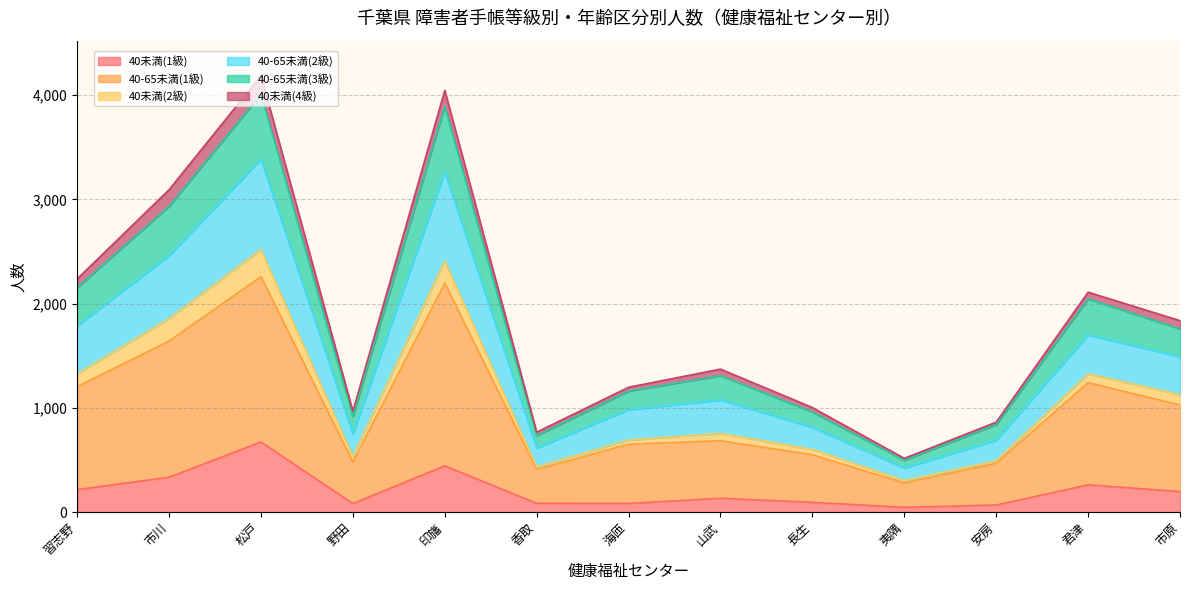

Which has a higher value, 野田 or 香取?

香取